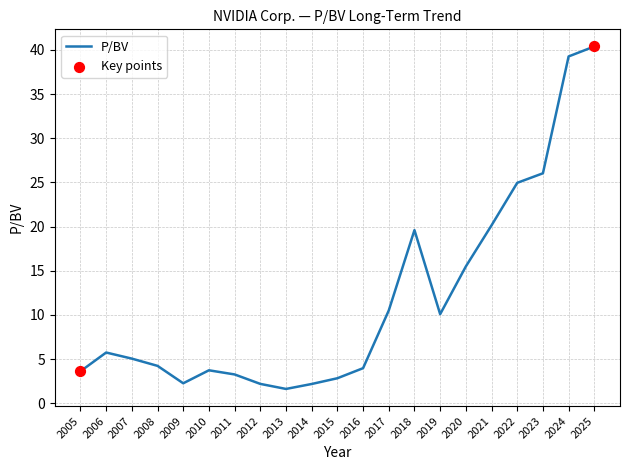

Which has a higher value, 2006 or 2005?

2006